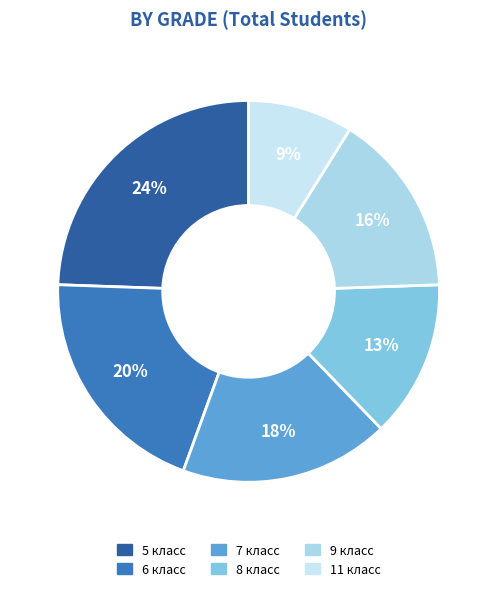

How many slices are in this pie chart?

6